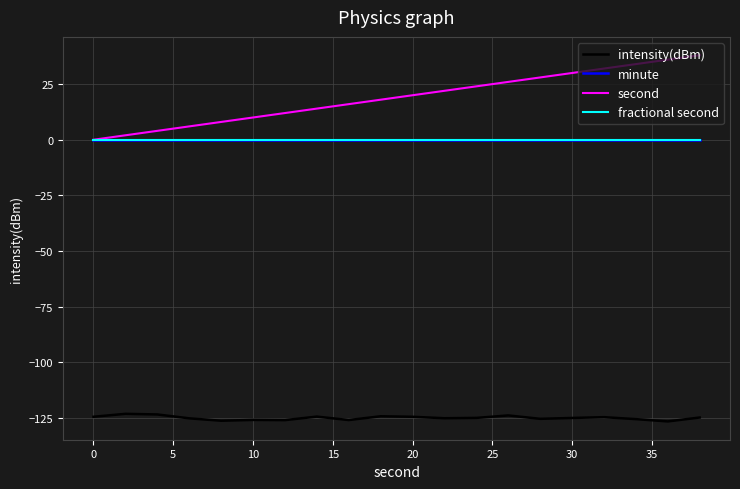

Does the chart have visible grid lines?

Yes